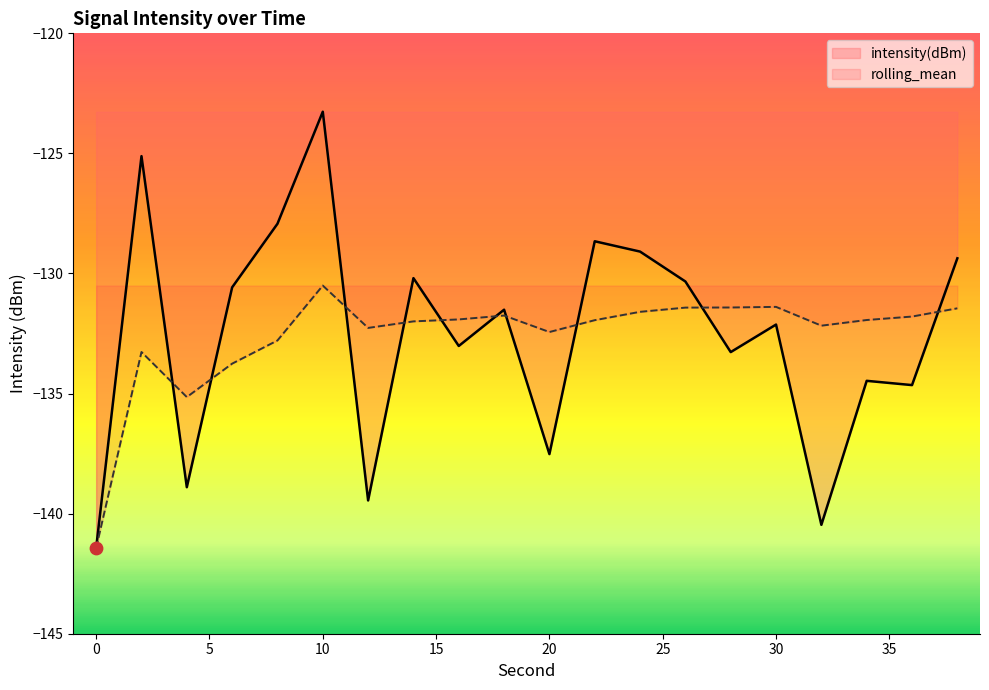

Which series has the largest total across all categories?

intensity(dBm)